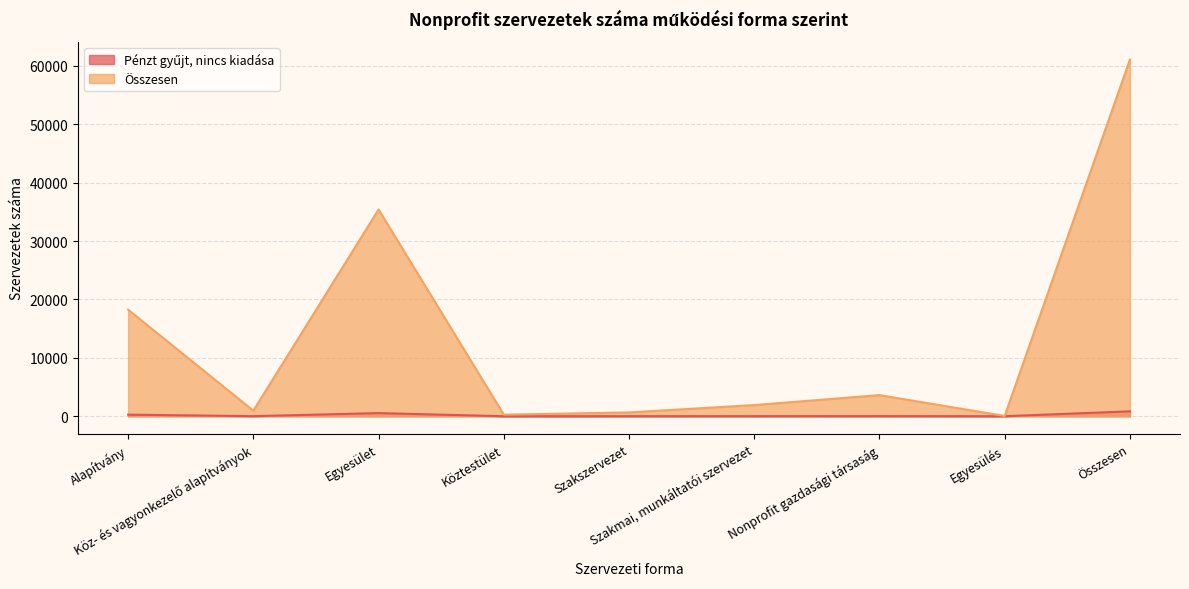

How many lines are shown in the chart?

2